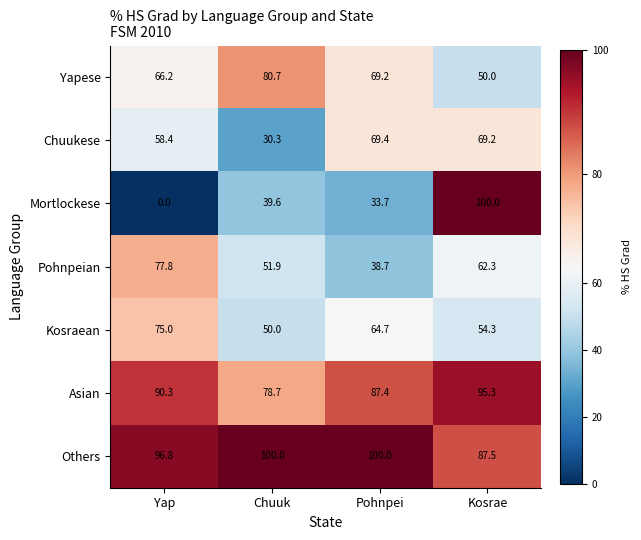

Reading left to right, extract all data points from this chart.

Yapese: Yap=66.2	Chuuk=80.7	Pohnpei=69.2	Kosrae=50.0
Chuukese: Yap=58.4	Chuuk=30.3	Pohnpei=69.4	Kosrae=69.2
Mortlockese: Yap=0.0	Chuuk=39.6	Pohnpei=33.7	Kosrae=100.0
Pohnpeian: Yap=77.8	Chuuk=51.9	Pohnpei=38.7	Kosrae=62.3
Kosraean: Yap=75.0	Chuuk=50.0	Pohnpei=64.7	Kosrae=54.3
Asian: Yap=90.3	Chuuk=78.7	Pohnpei=87.4	Kosrae=95.3
Others: Yap=96.8	Chuuk=100.0	Pohnpei=100.0	Kosrae=87.5